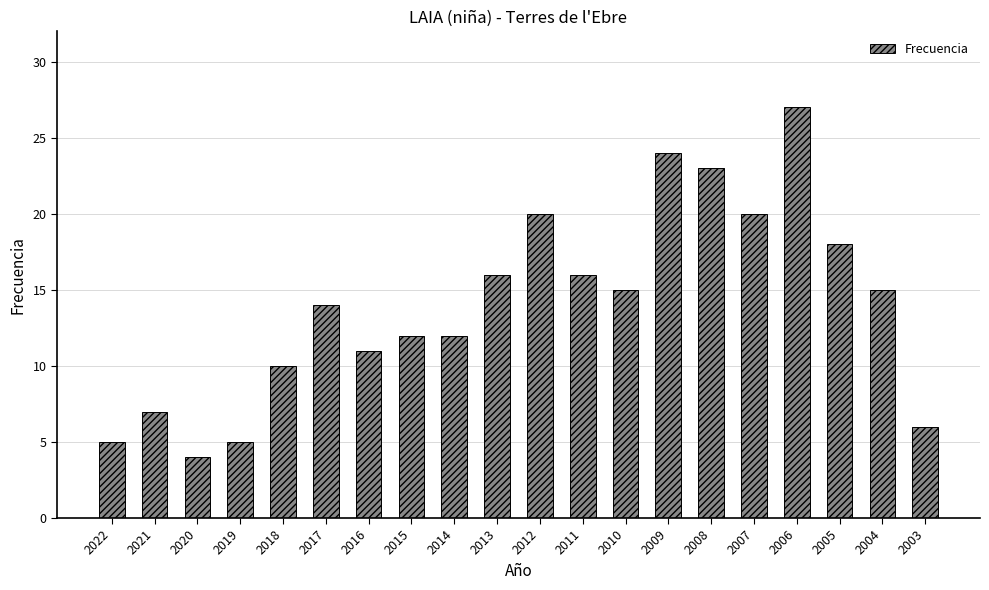

Is it true that the value at 2017 is 20?

False